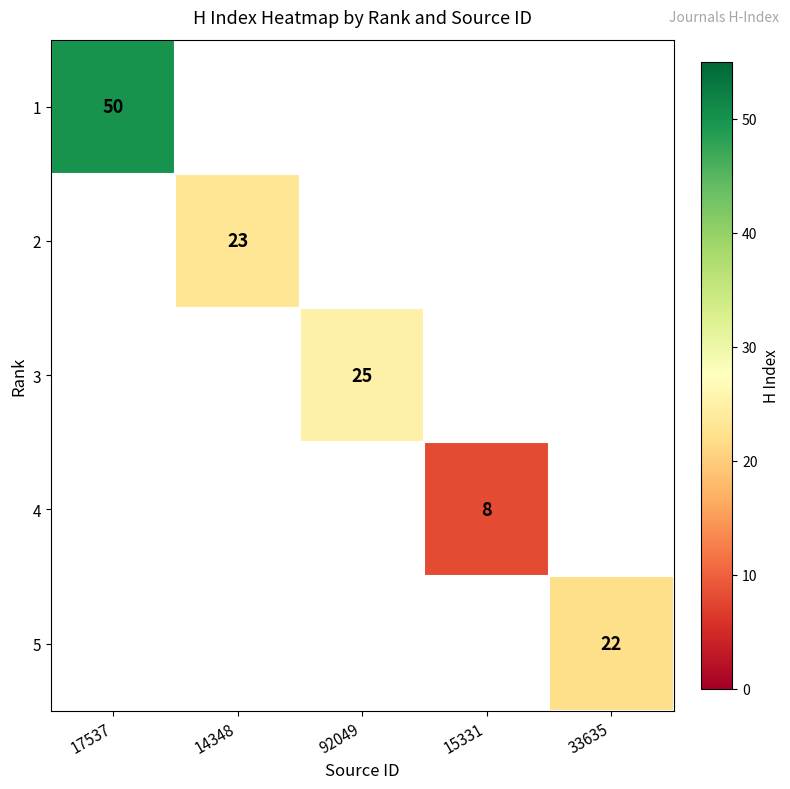

Is it true that 5 equals 13 at 33635?

False